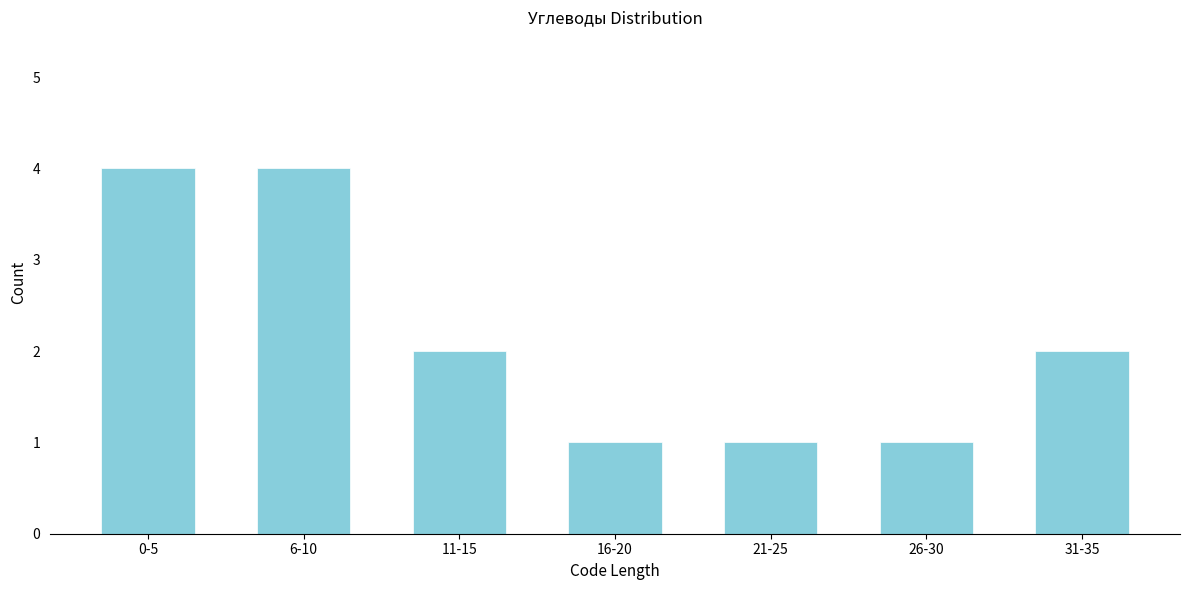

Reading left to right, what are all the values shown in this chart?

0-5=4	6-10=4	11-15=2	16-20=1	21-25=1	26-30=1	31-35=2